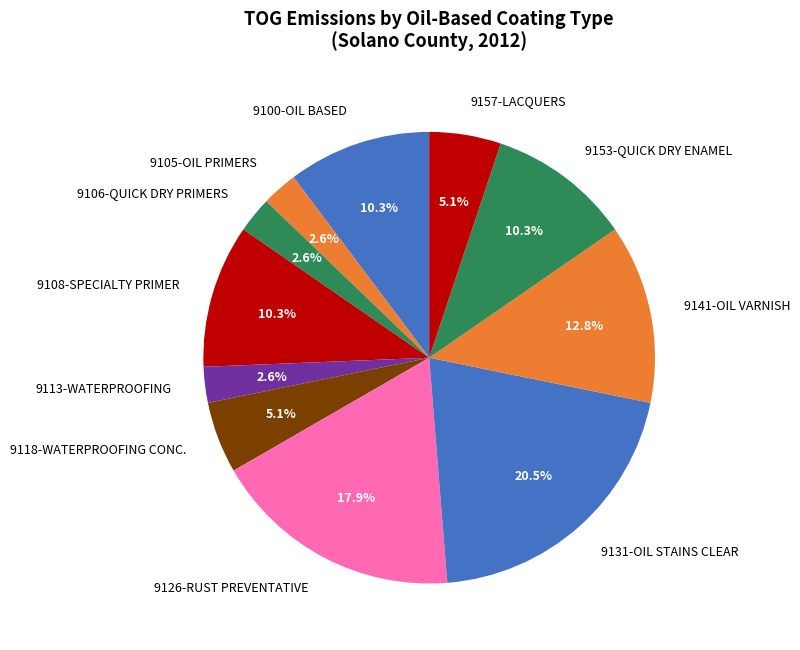

Is there any slice that represents more than half of the pie?

No